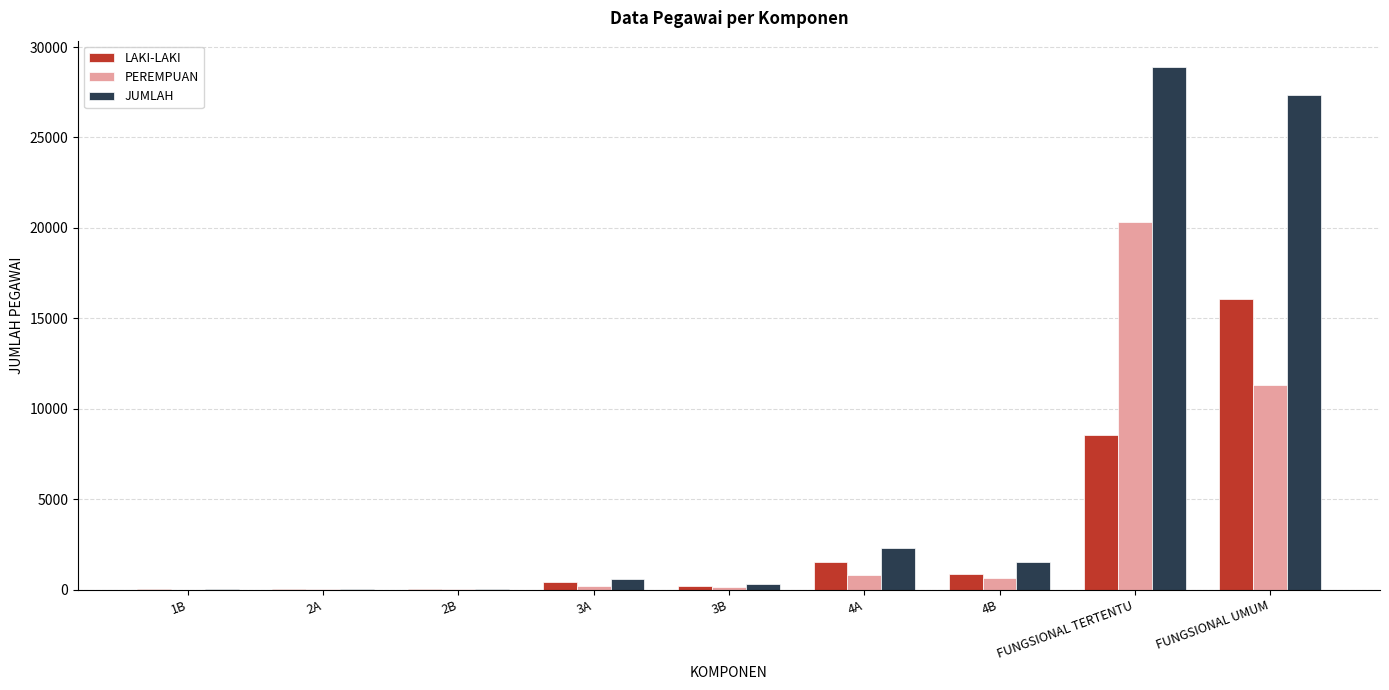

At which label is JUMLAH closest to 14453?

4A